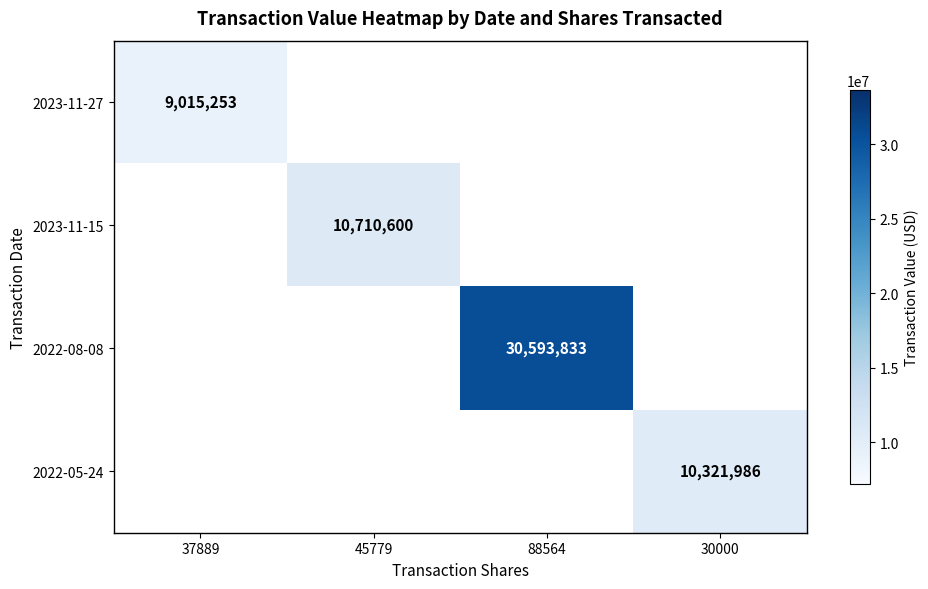

Is it true that 2023-11-27 equals 14076516 at 37889?

False